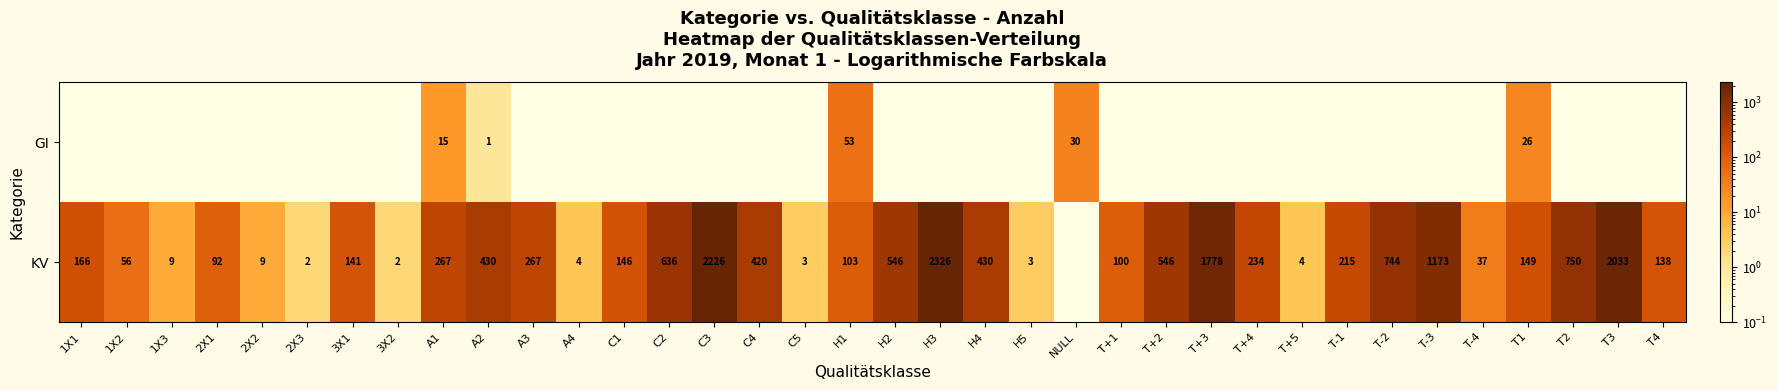

True or false: KV has a value of 197.1 at T4.

False